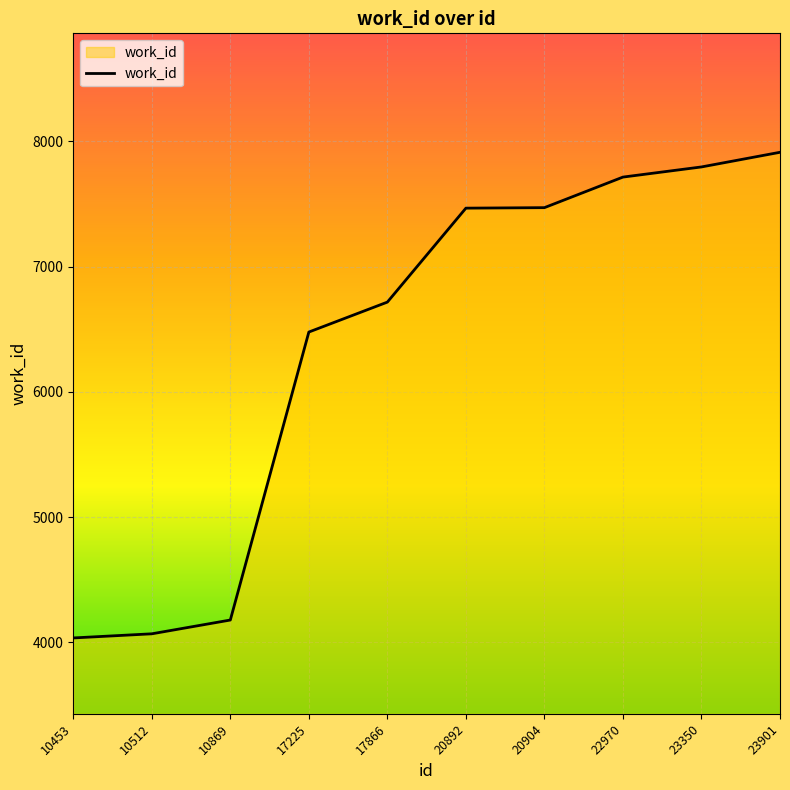

Between 20892 and 23901, which is larger?

23901